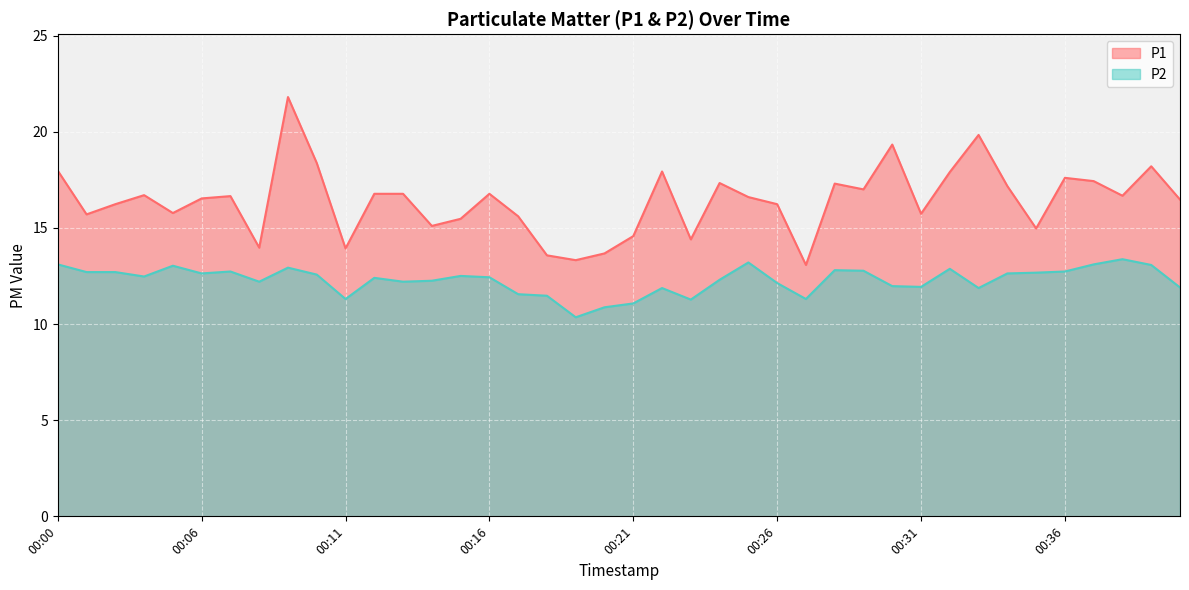

Does the chart display data point markers on the line(s)?

No